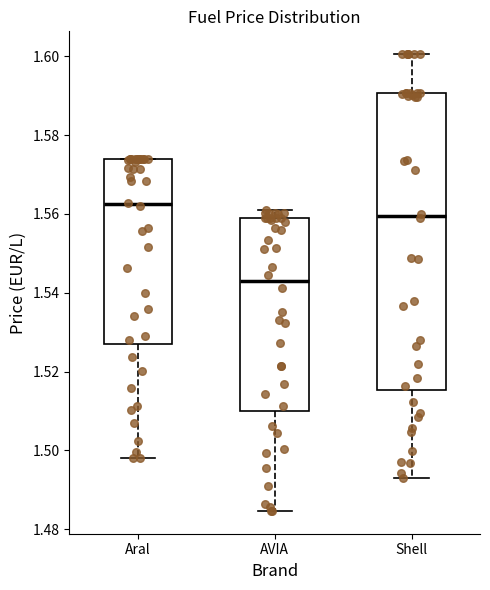

Which box's median line is the lowest?

AVIA